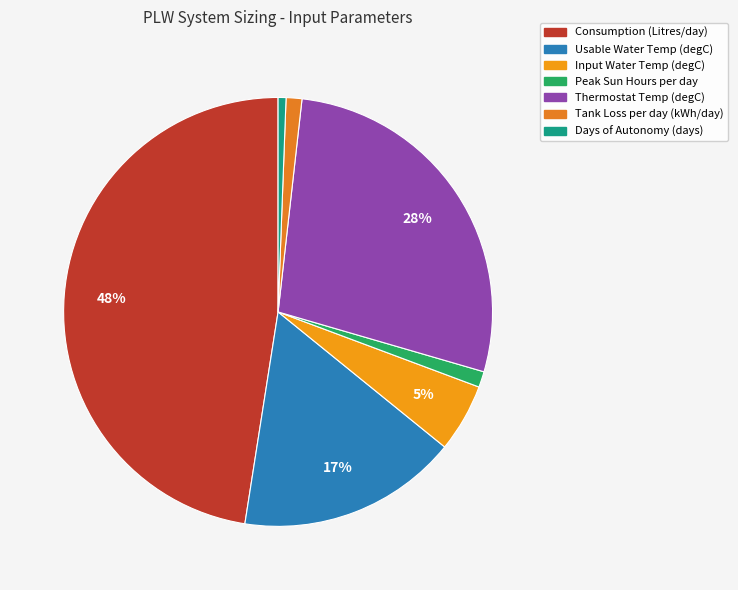

What percentage is the Tank Loss per day (kWh/day) slice, to the nearest percent?

1%